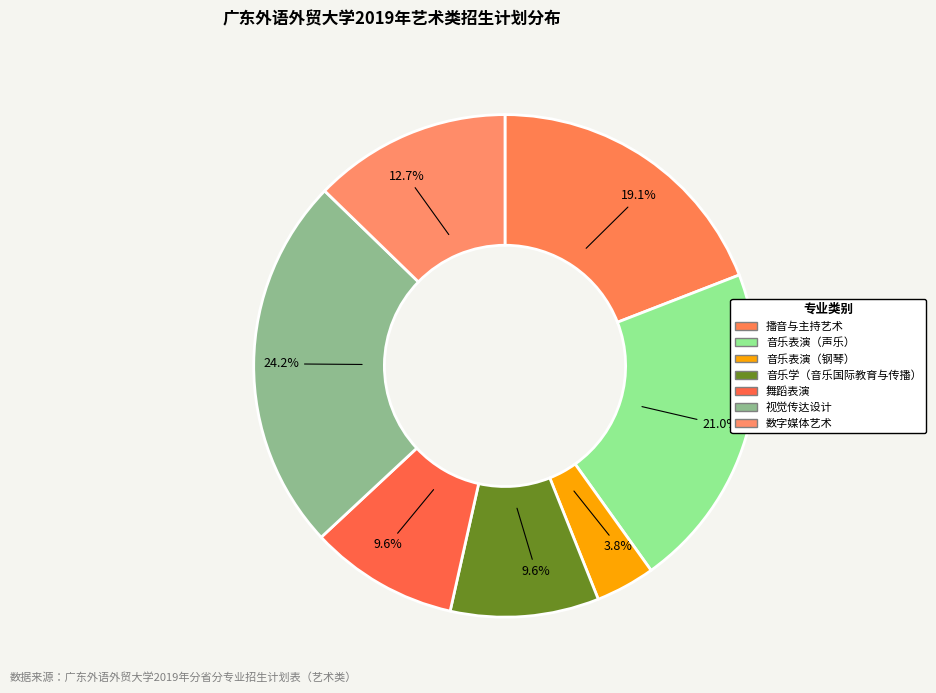

Between 数字媒体艺术 and 视觉传达设计, which is larger?

视觉传达设计